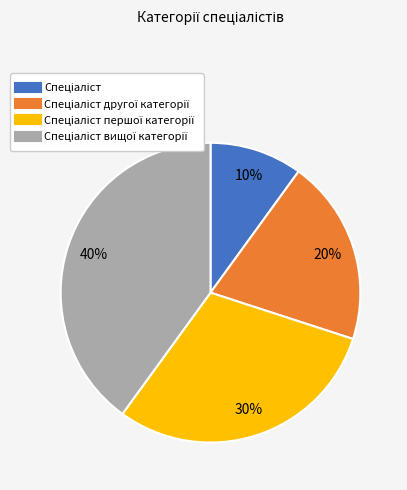

To the nearest percent, what is the difference between the largest and smallest slice percentages?

30%